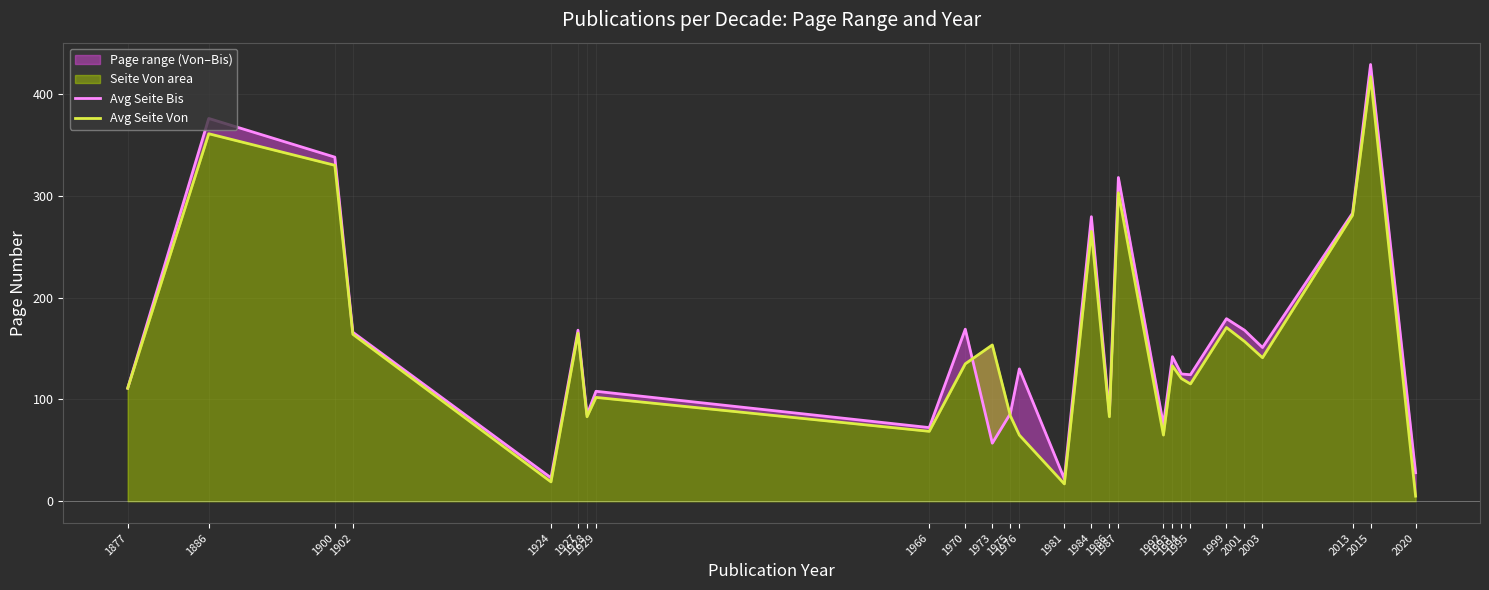

What is the total value across all series at 1966?

141.0